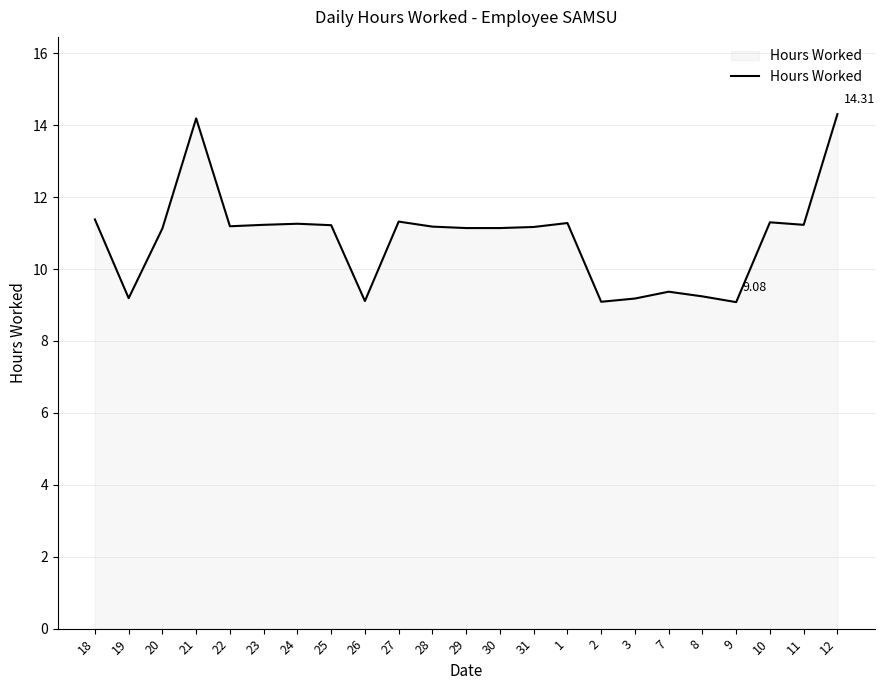

What is the difference between the values at 8 and 28?

1.9